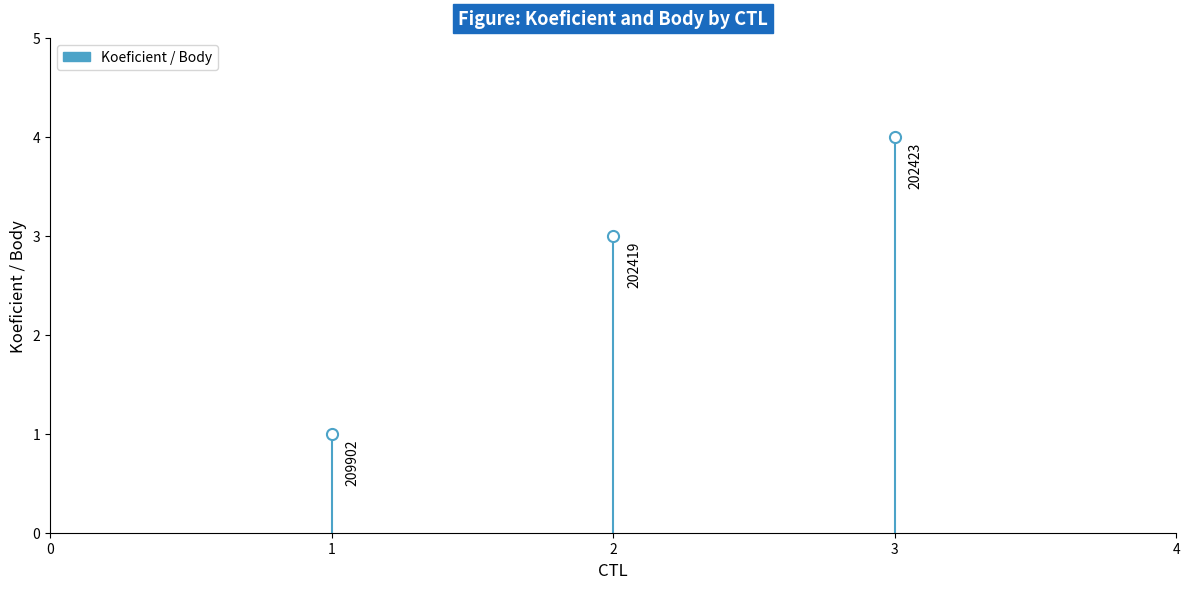

Does the chart have visible grid lines?

No